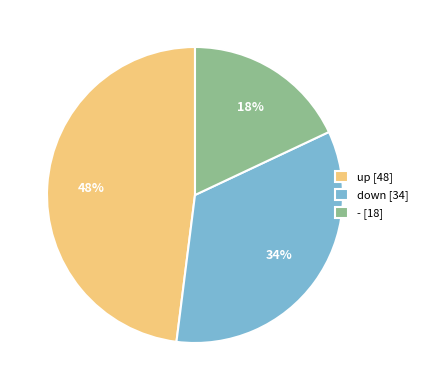

Which has a higher value, down [34] or up [48]?

up [48]